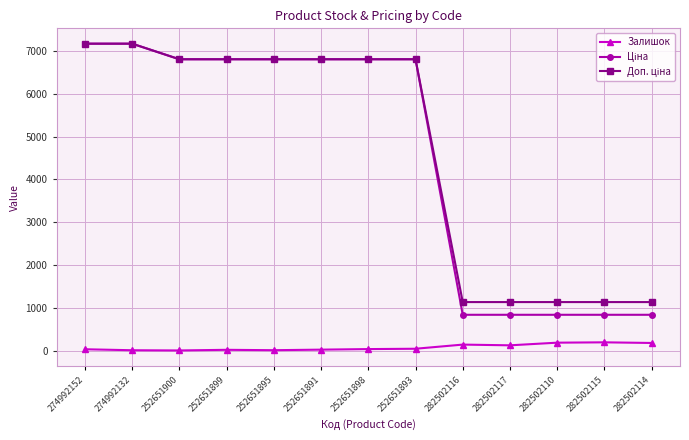

What is the greatest value displayed?

7173.5